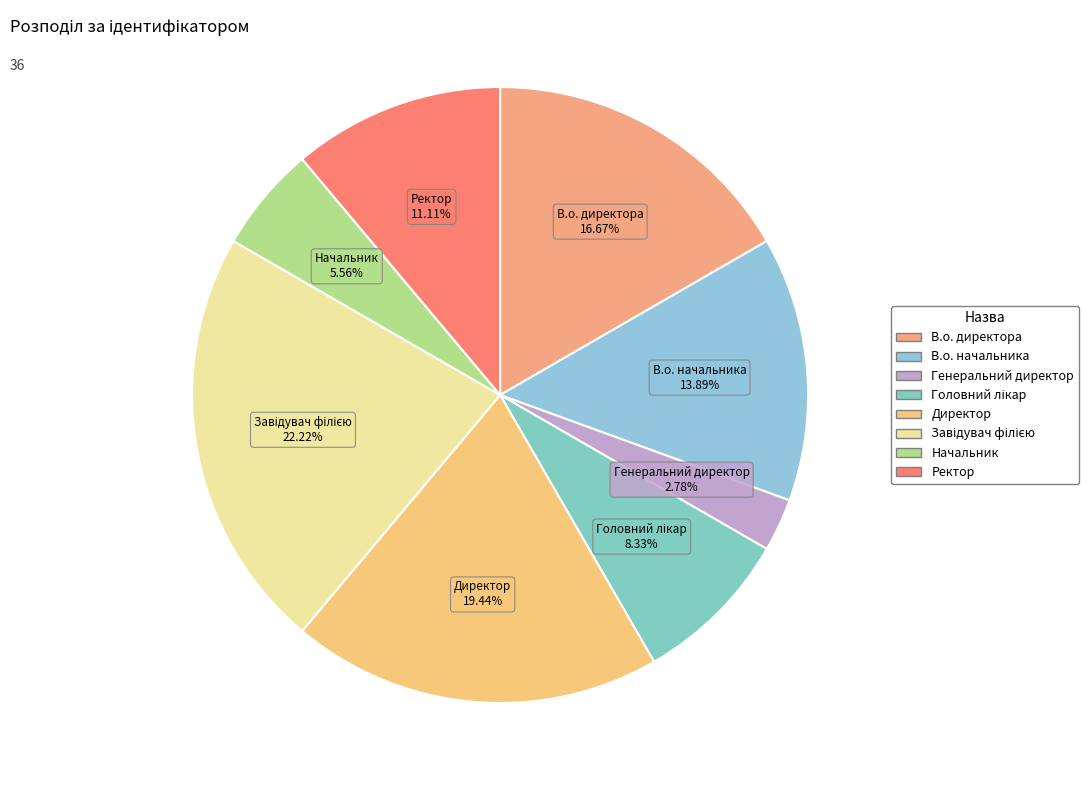

Between Начальник and Генеральний директор, which is larger?

Начальник